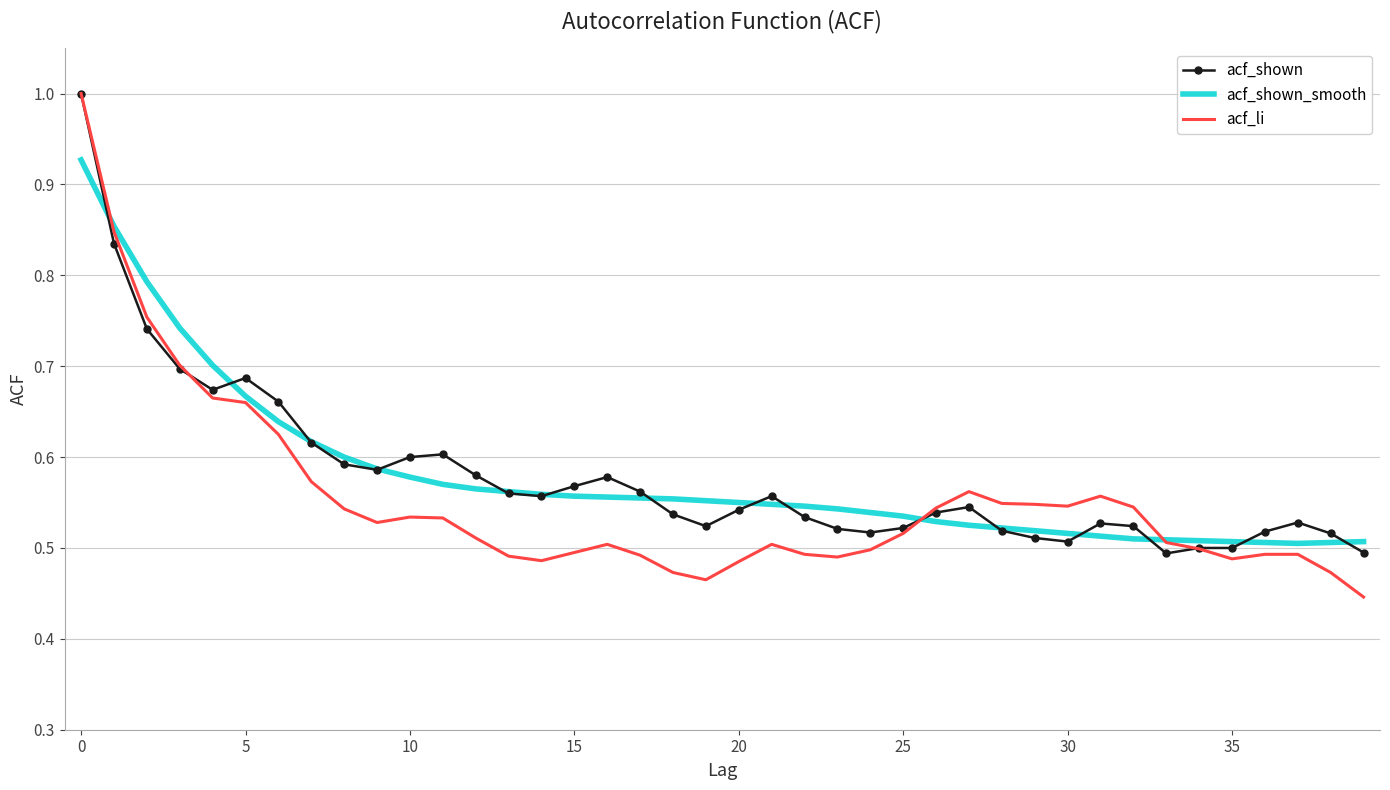

Which series has the widest spread of values?

acf_li